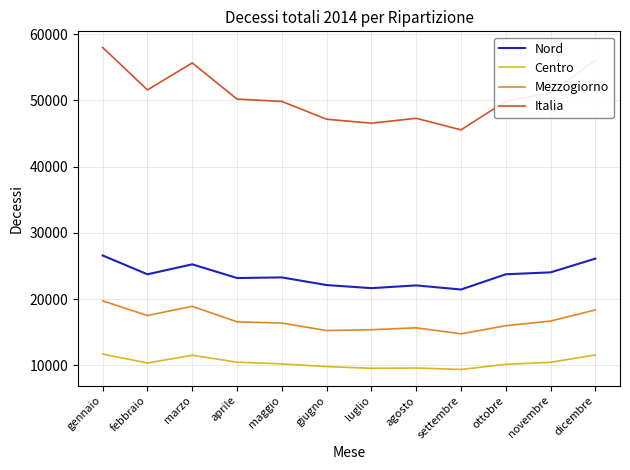

True or false: Centro and Mezzogiorno cross at least once.

False